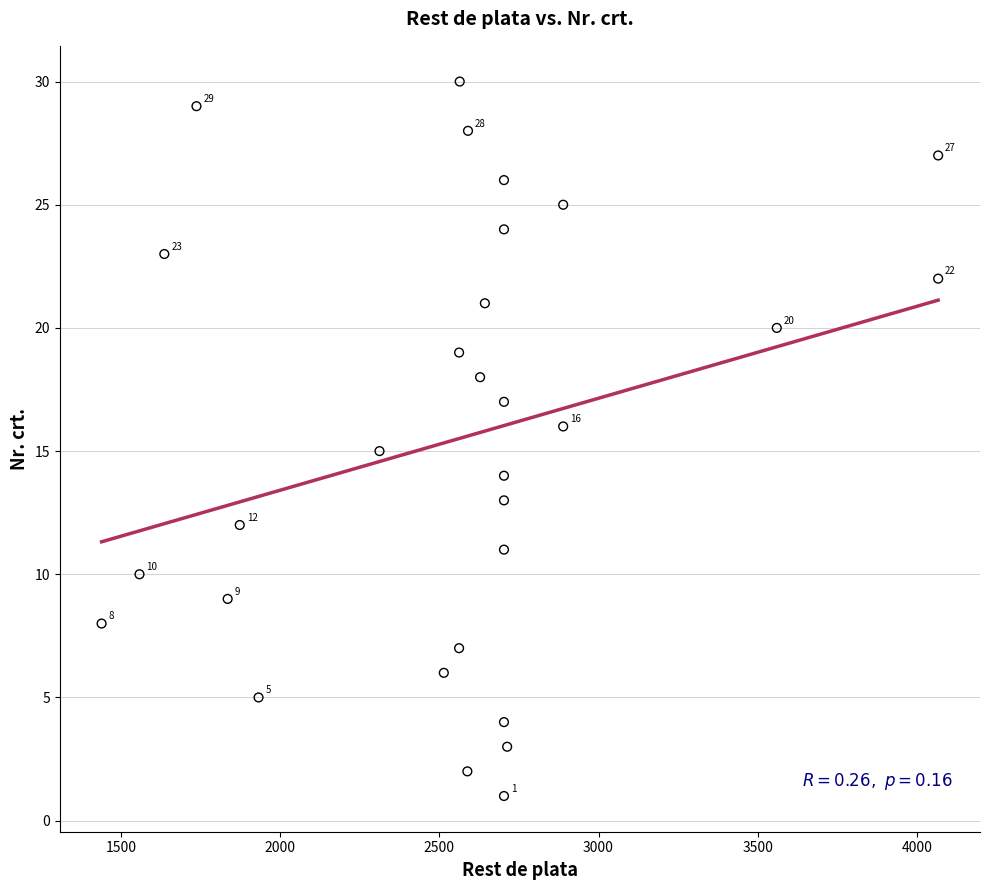

What is the range of X values (max minus min)?

2628